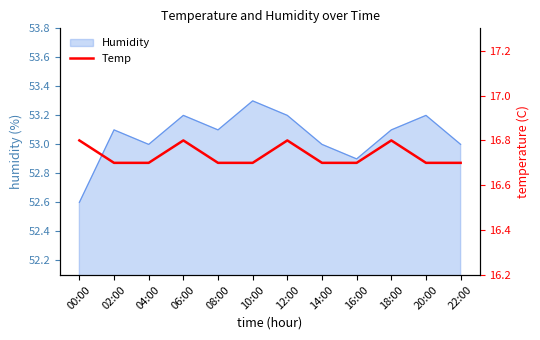

What is the minimum value shown in the chart?

16.7